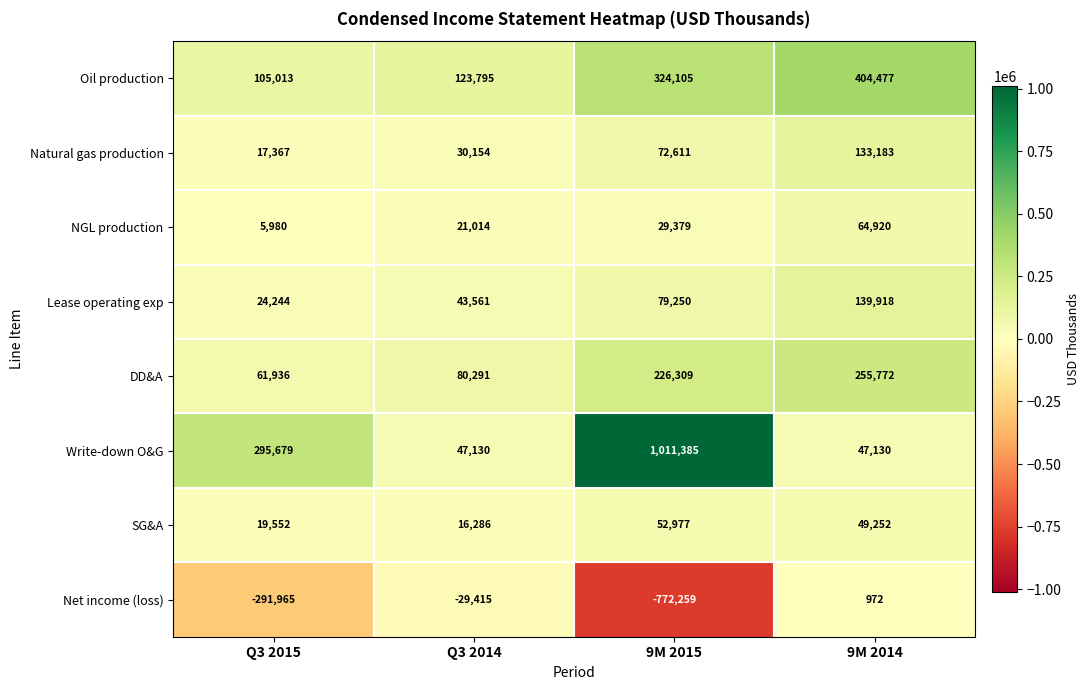

Which label corresponds to the smallest value in the chart?

9M 2015